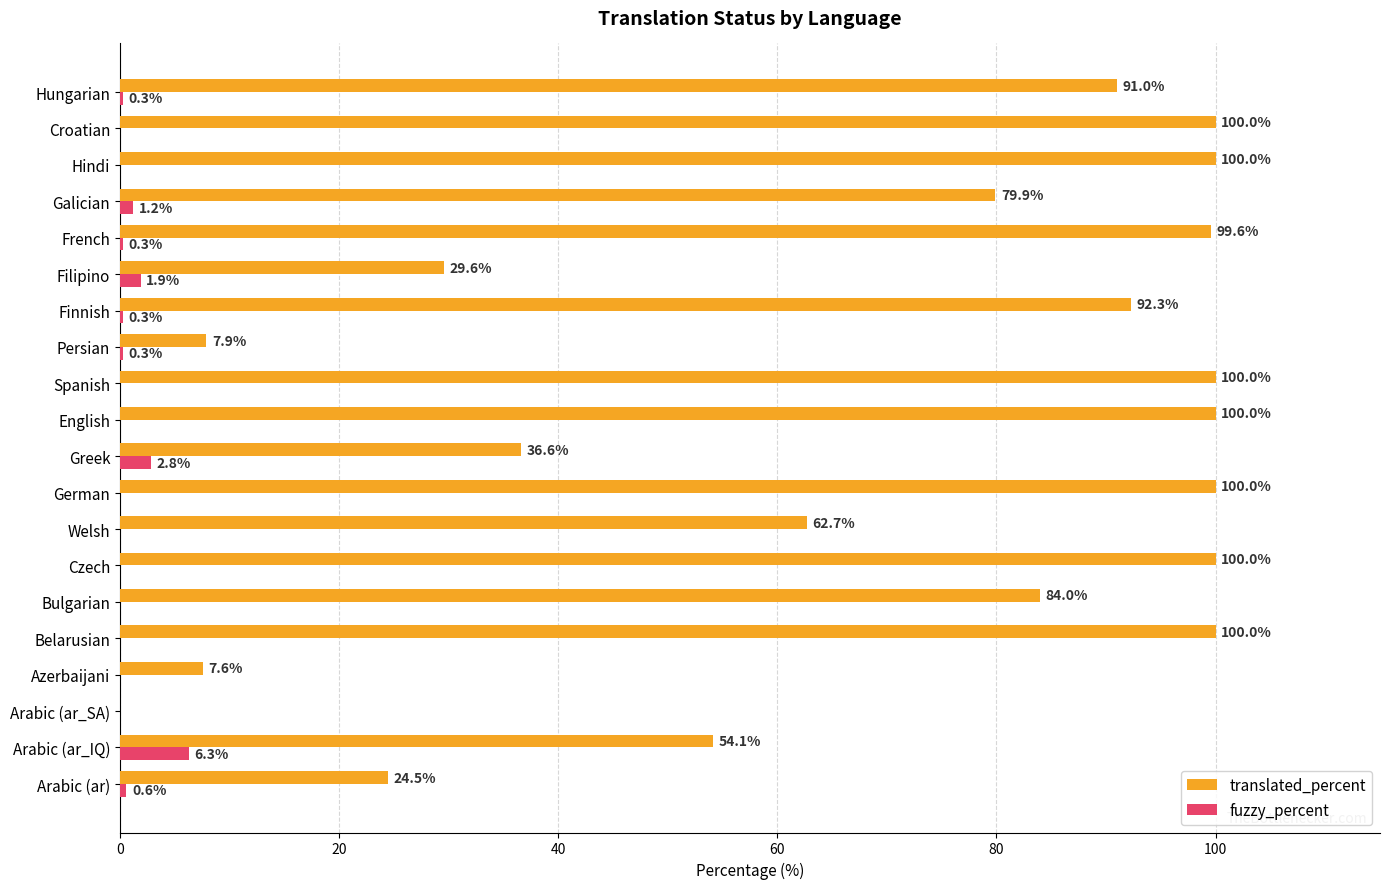

Which series changed the most between German and Filipino?

translated_percent